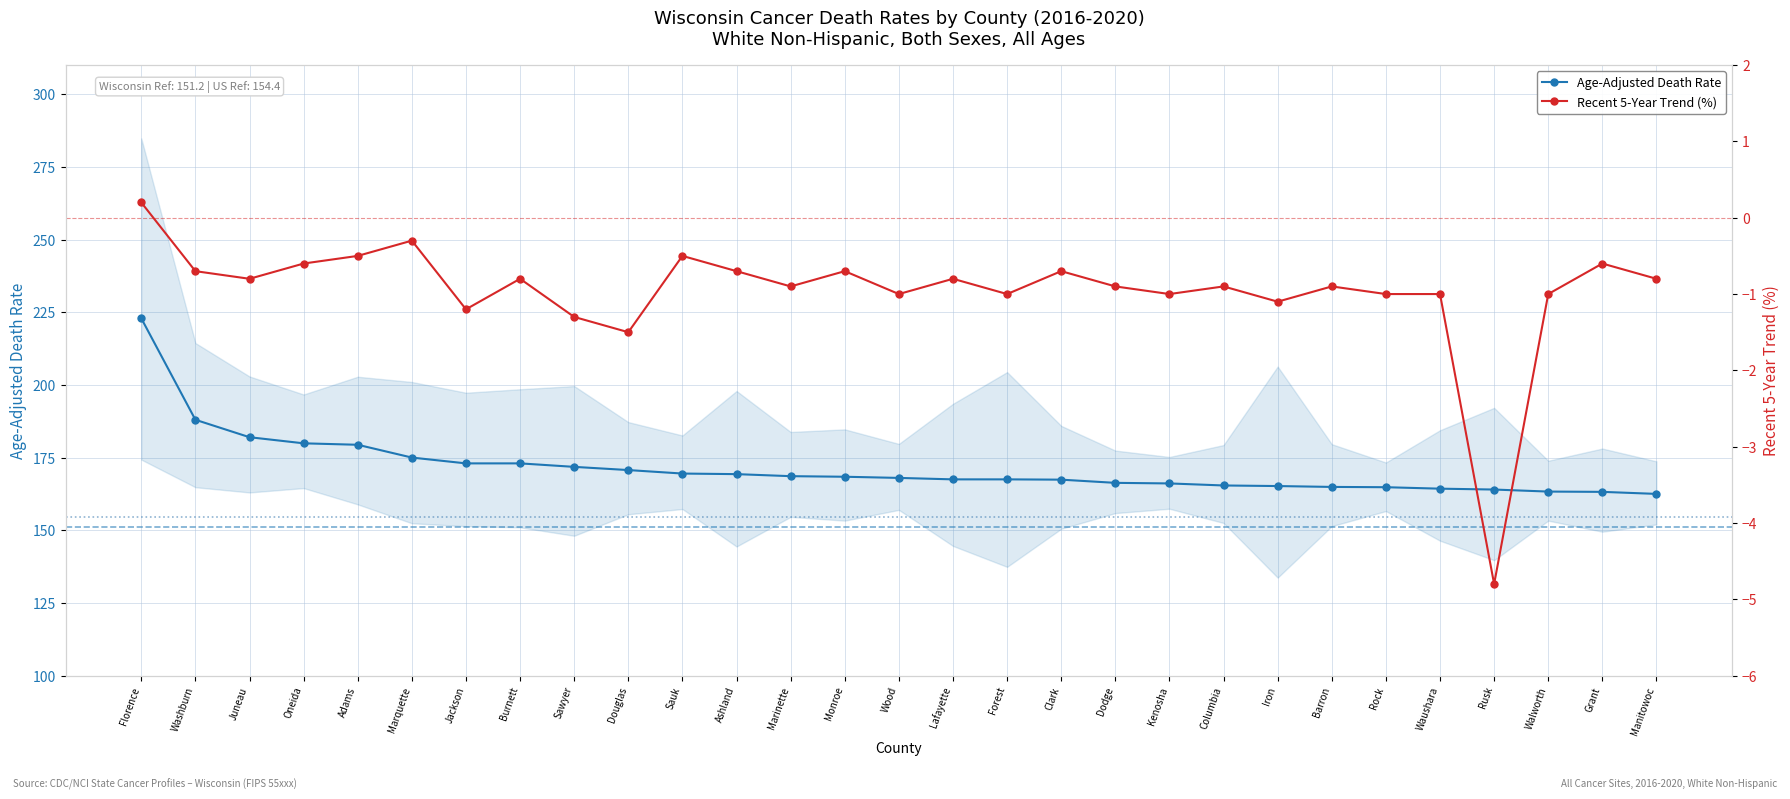

Is this an area chart (filled region under the line)?

No